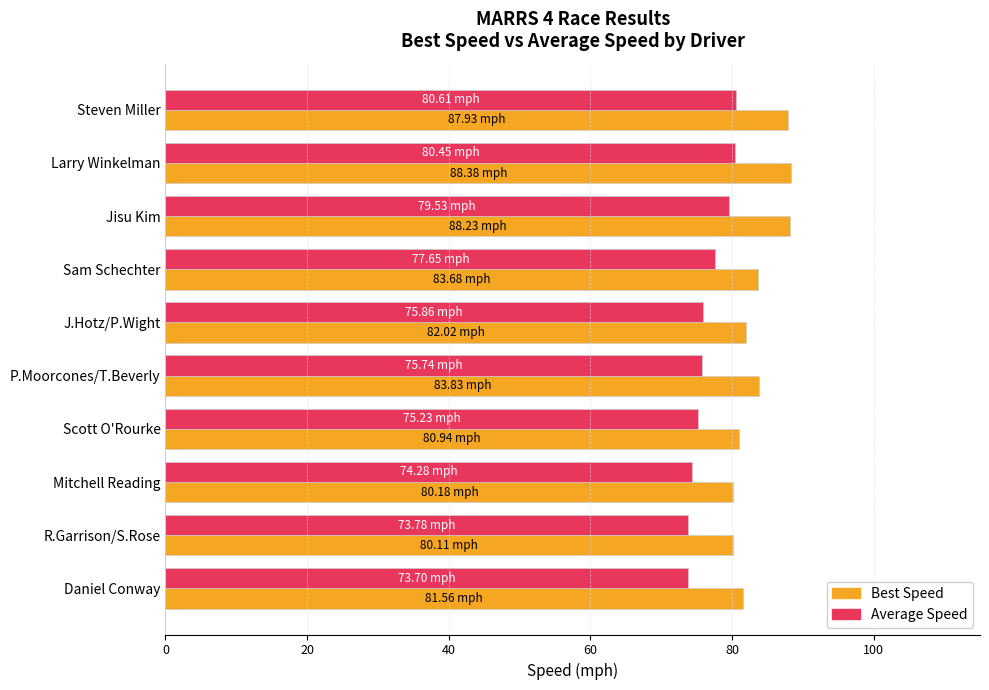

What is the sum of all Average Speed values?

766.8